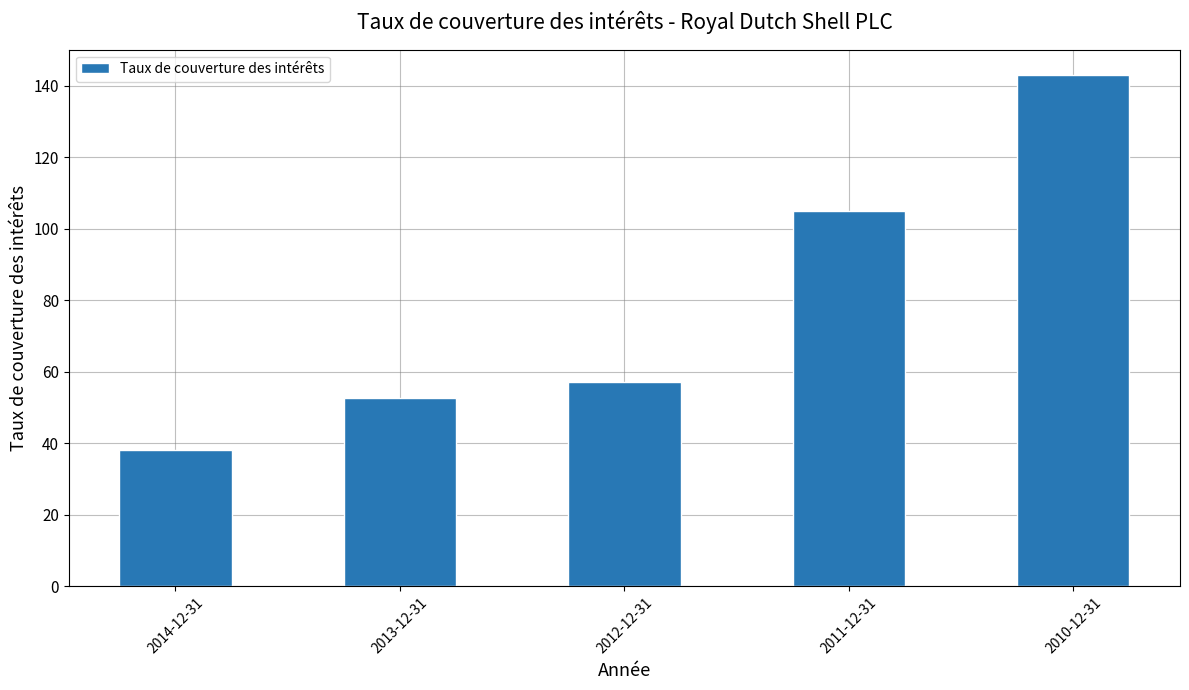

What is the value of the 2nd bar from the left?

52.7